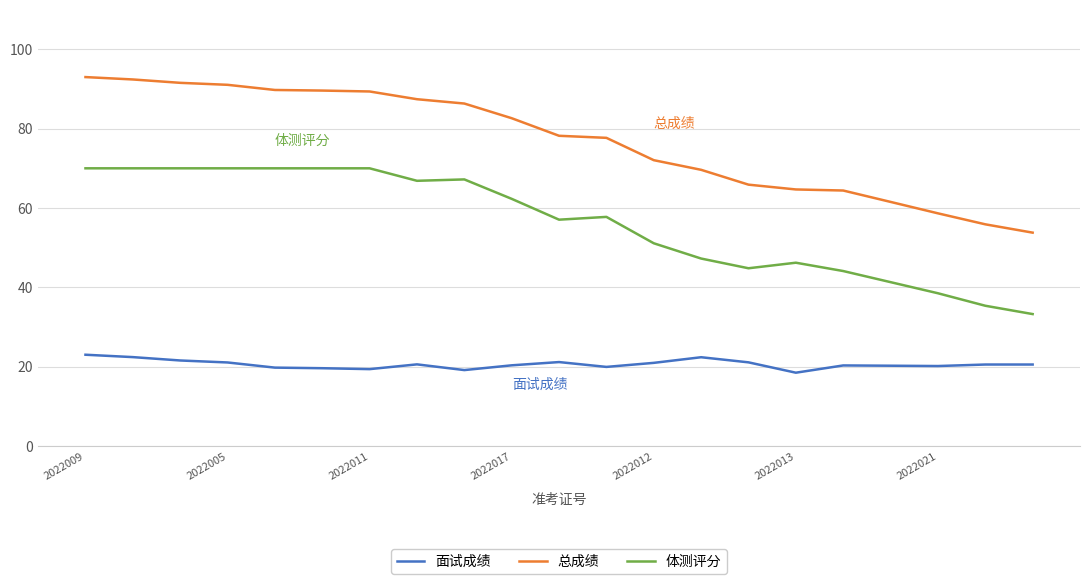

What is the difference between the maximum and minimum values in the 总成绩 series?

39.2